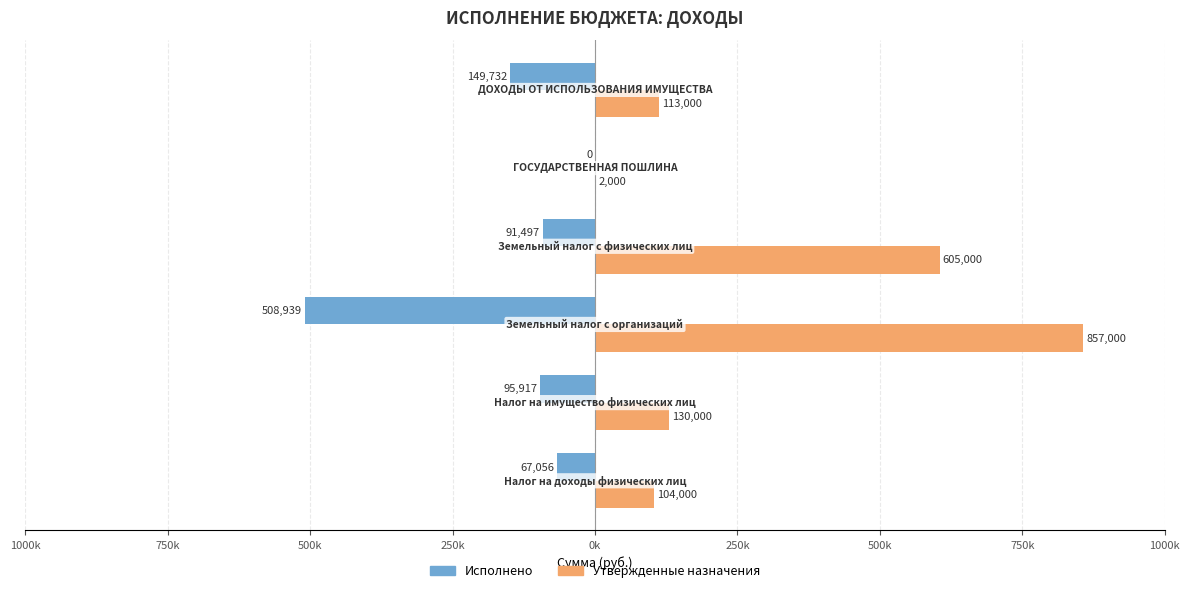

What are all the series names shown in the legend?

Исполнено, Утвержденные назначения